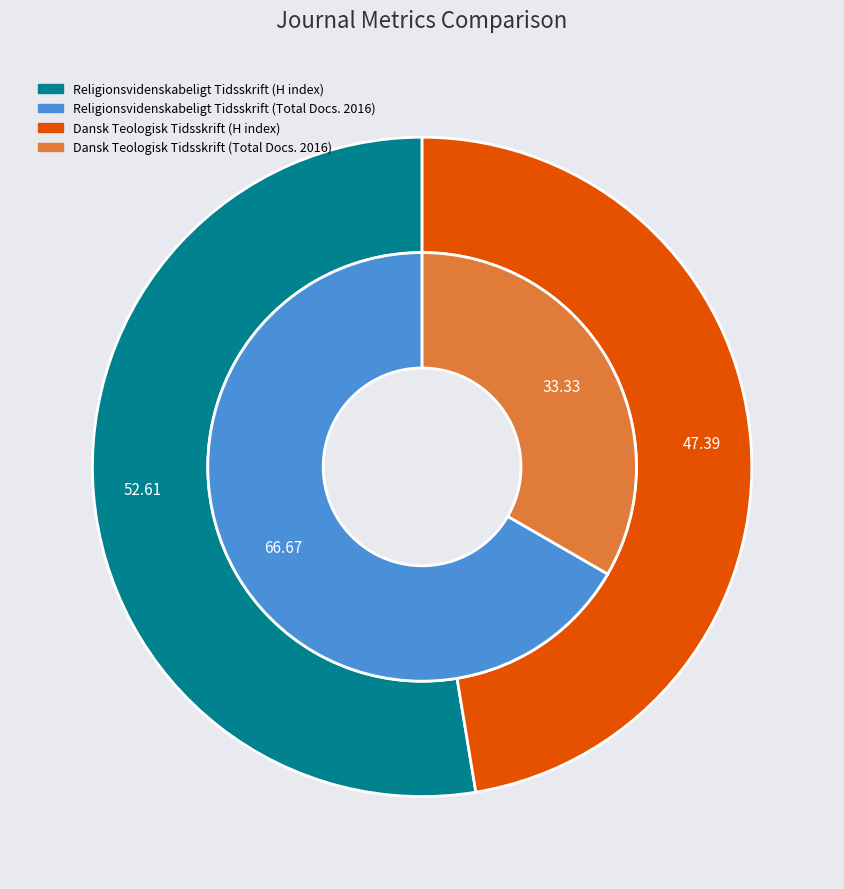

To the nearest percent, what portion does Religionsvidenskabeligt Tidsskrift represent?

67%